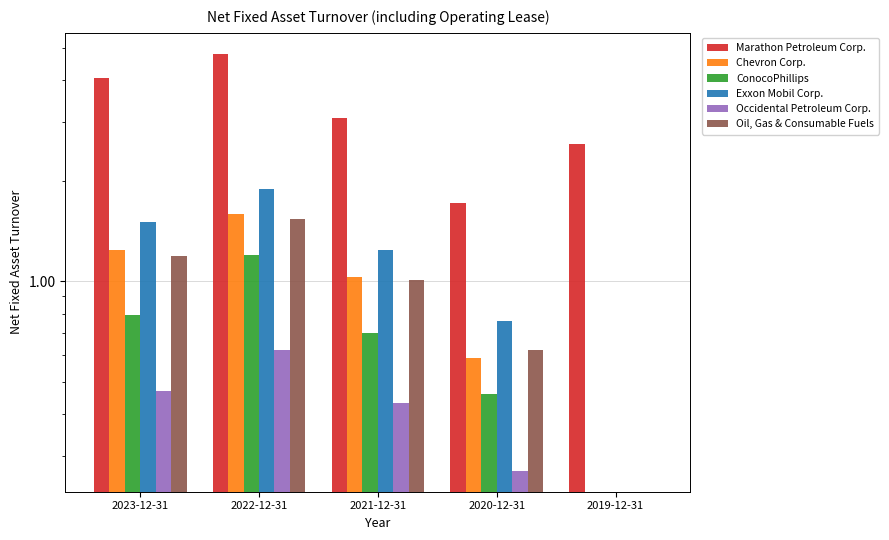

How many data points in Marathon Petroleum Corp. are above 3?

3